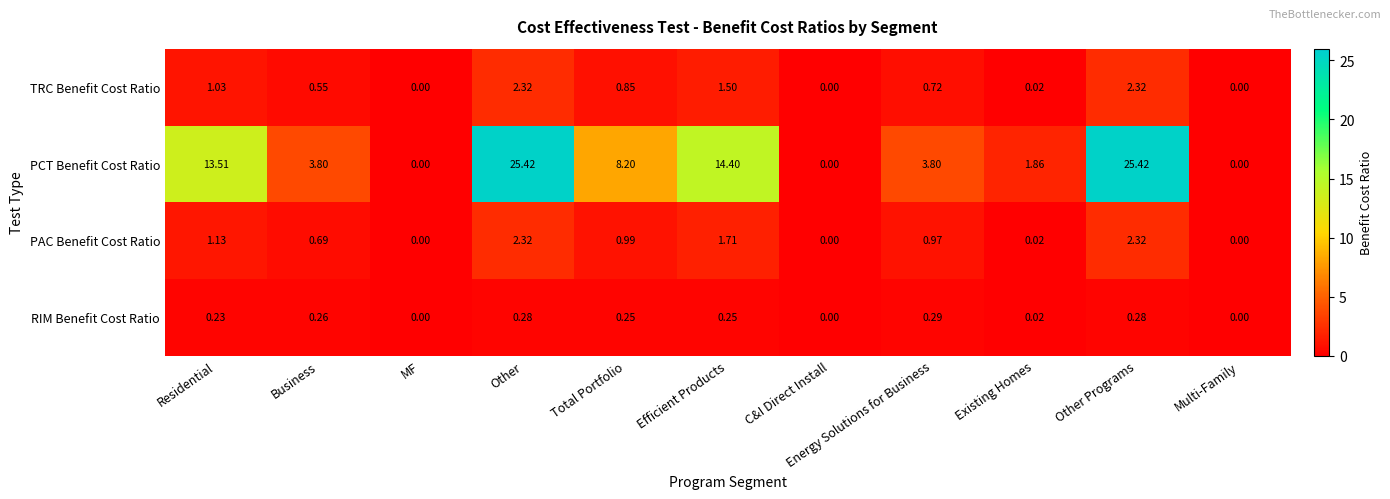

At how many categories does at least one series exceed 13?

4